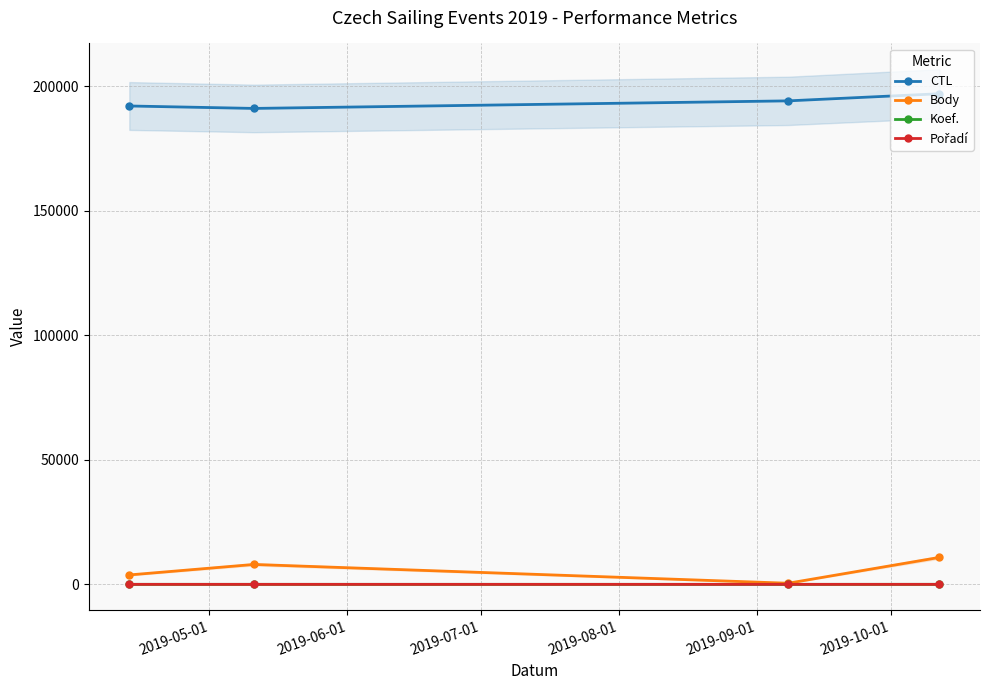

True or false: Koef. and CTL intersect in this chart.

False